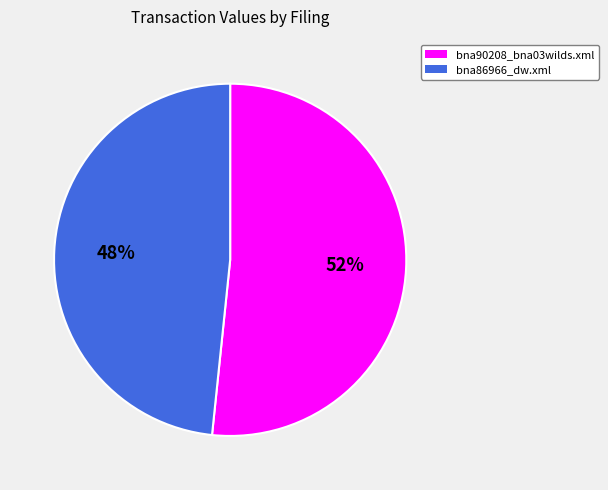

Approximately how many times larger is the value at bna90208_bna03wilds.xml compared to bna86966_dw.xml?

1.1